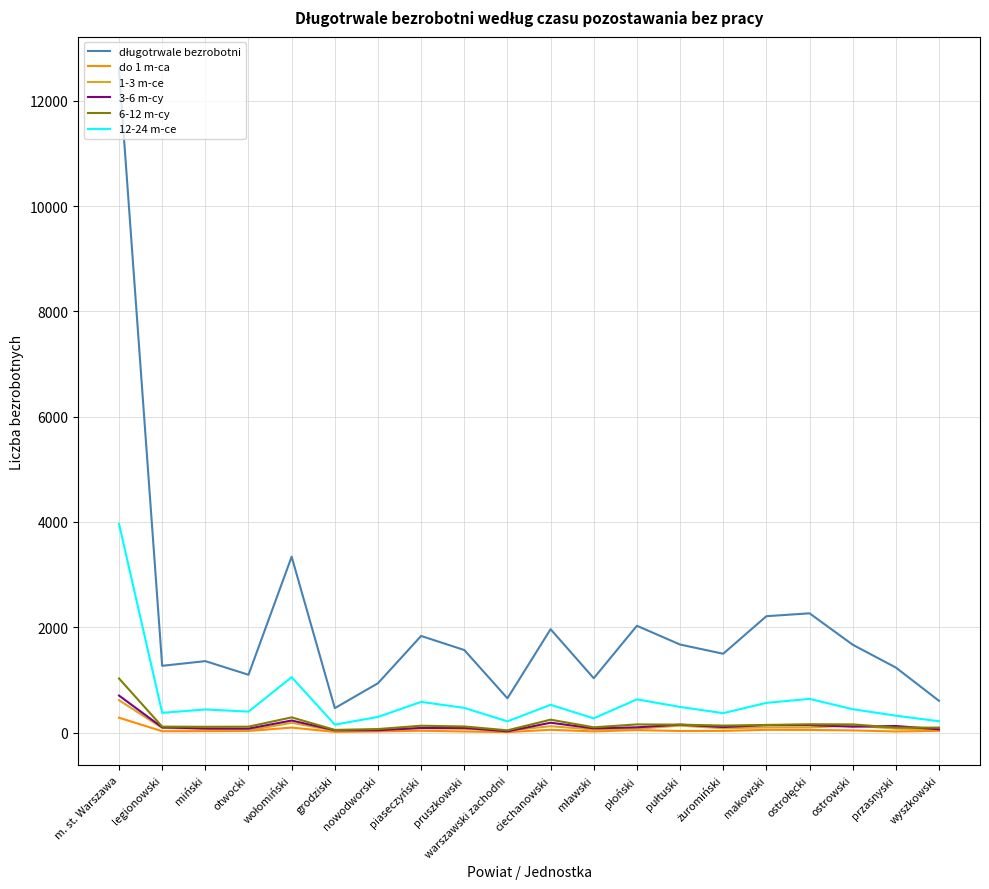

At which category is the sum across all series the highest?

m. st. Warszawa